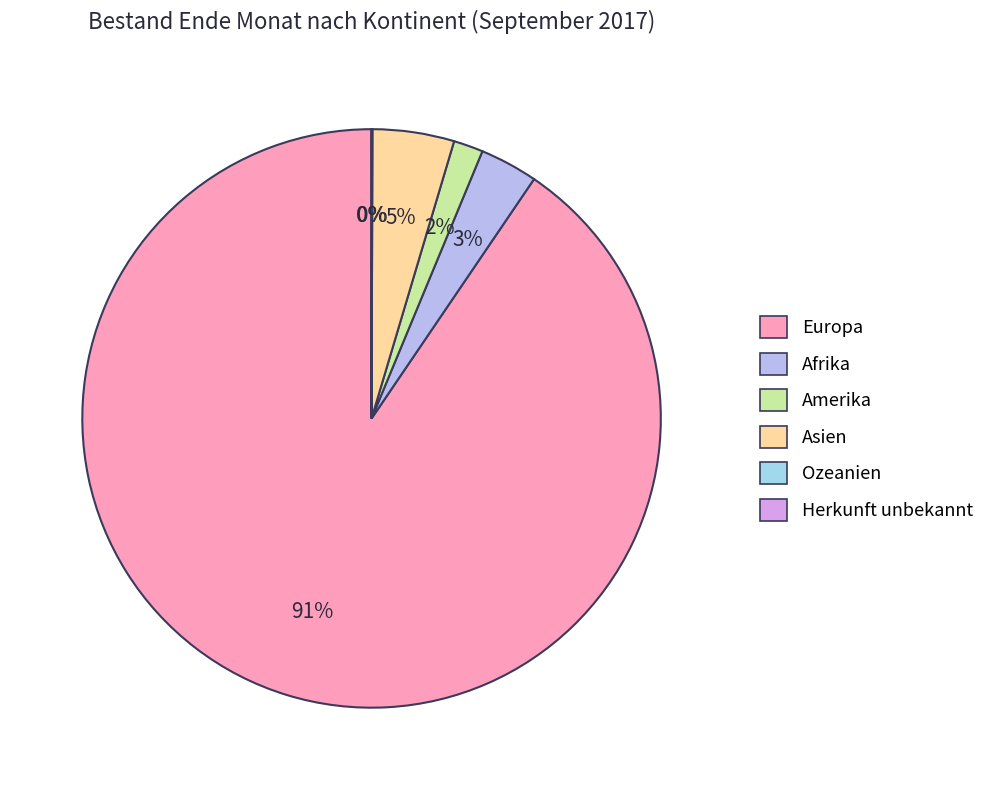

The Afrika slice represents 1% of the pie. True or false?

False